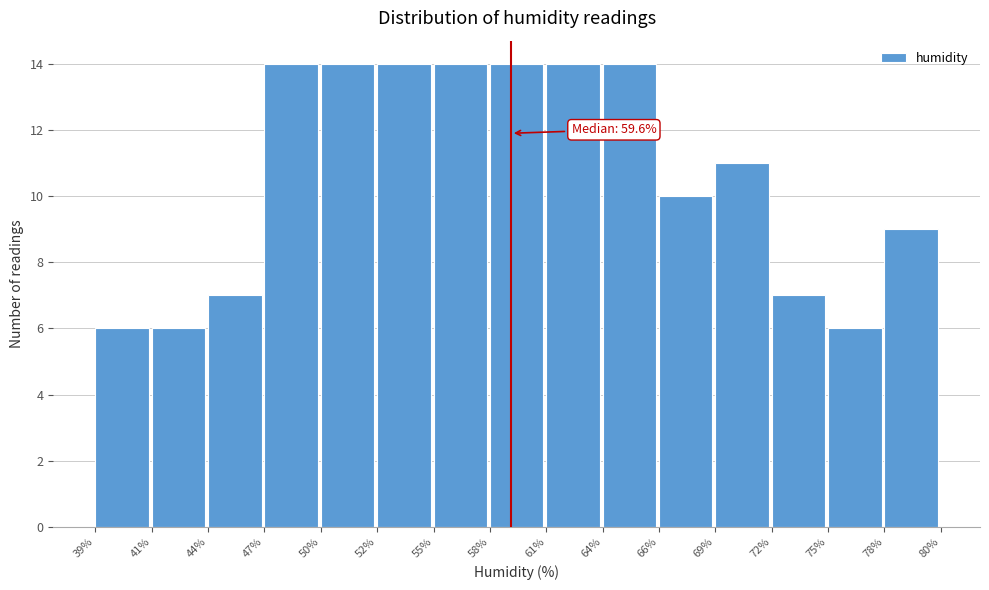

Reading left to right, extract all data points from this chart.

6	6	7	14	14	14	14	14	14	14	10	11	7	6	9